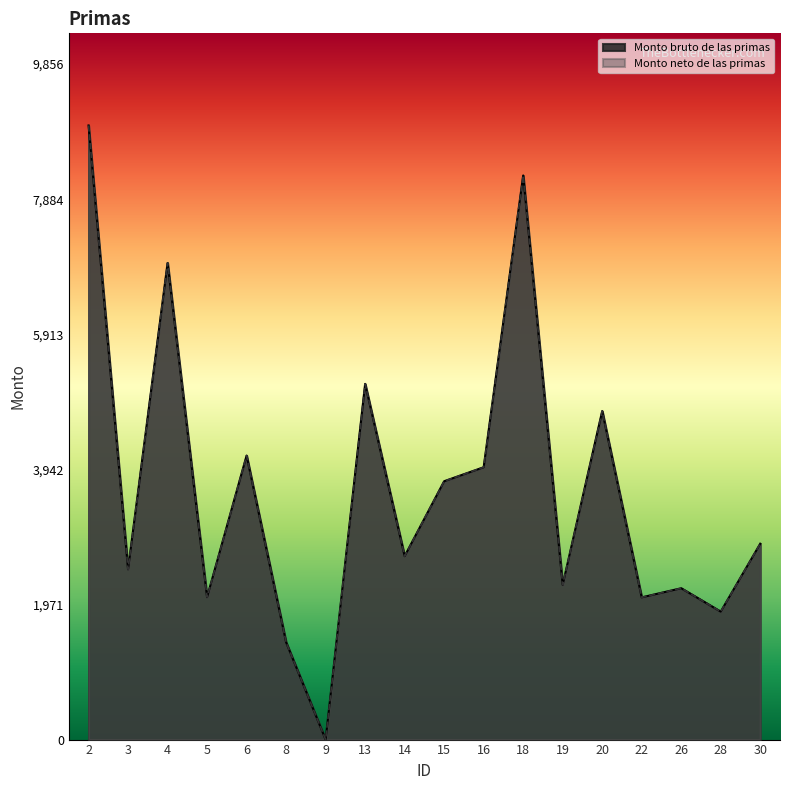

What is the sum of the Monto neto de las primas values at 19 and 16?

6231.4